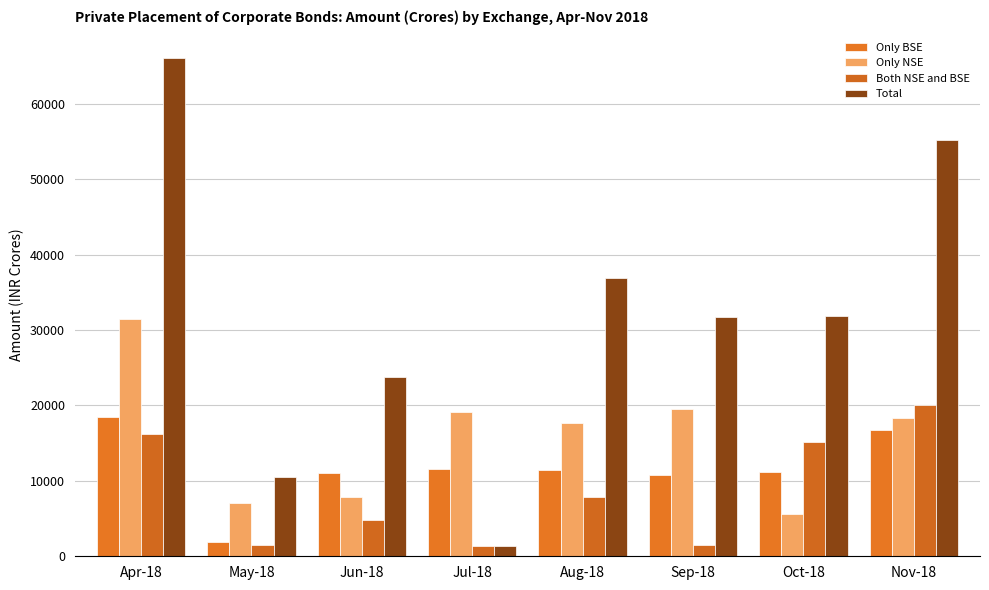

Which has a higher value, Apr-18 or Sep-18?

Apr-18